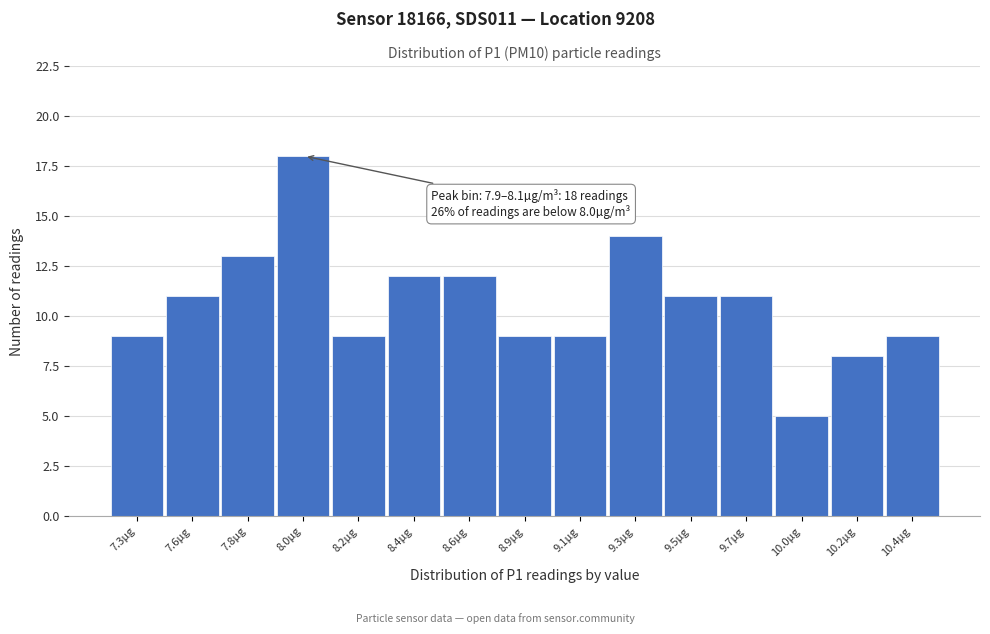

Reading left to right, transcribe all the data shown in this chart.

9	11	13	18	9	12	12	9	9	14	11	11	5	8	9